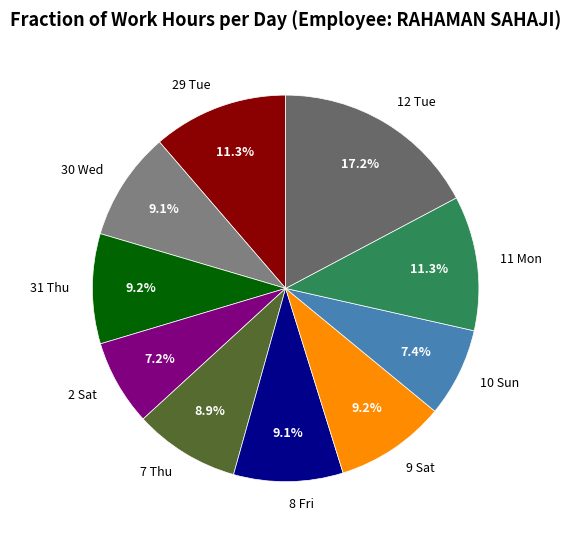

What portion of the pie excludes 29 Tue?

88.7%